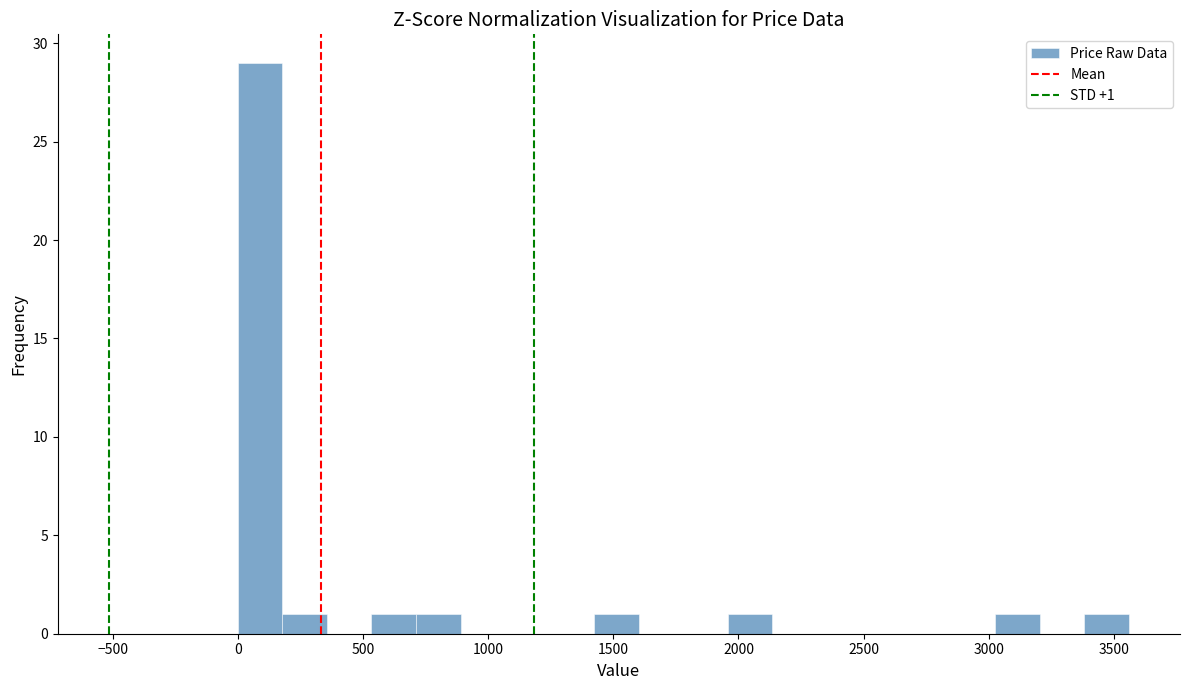

Around what value on the x-axis is the tallest bar? Give the approximate position of its centre, as read against the axis.

100